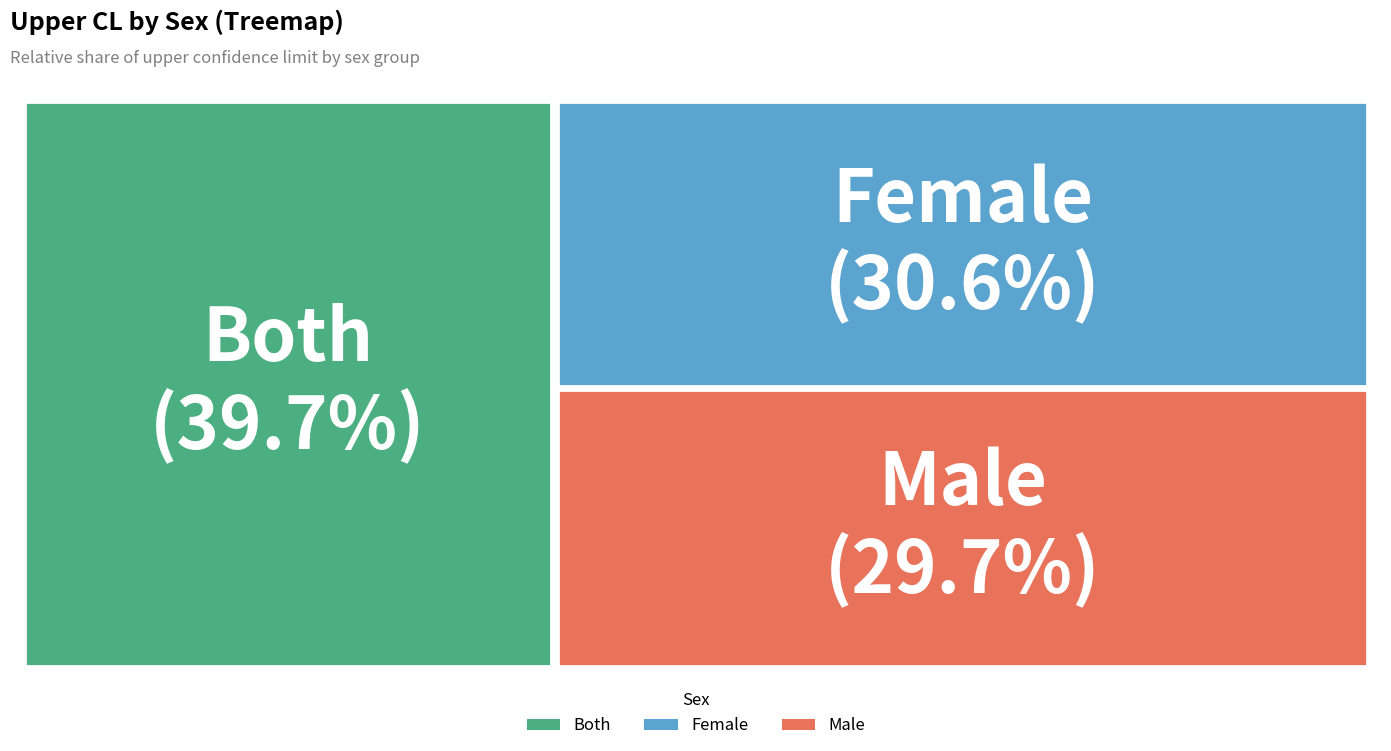

To the nearest percent, what is the difference between the largest and smallest slice percentages?

10%